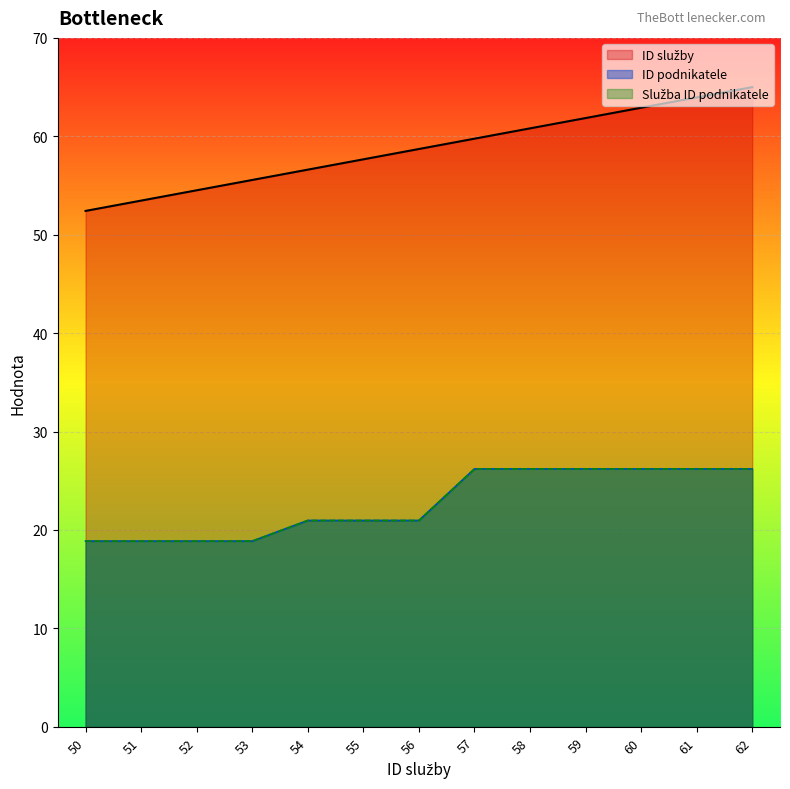

Reading left to right, list all the values displayed in this chart.

ID služby: 50=52.4	51=53.5	52=54.5	53=55.6	54=56.6	55=57.7	56=58.7	57=59.8	58=60.8	59=61.9	60=62.9	61=64.0	62=65.0
ID podnikatele: 50=18.9	51=18.9	52=18.9	53=18.9	54=21.0	55=21.0	56=21.0	57=26.2	58=26.2	59=26.2	60=26.2	61=26.2	62=26.2
Služba ID podnikatele: 50=18.9	51=18.9	52=18.9	53=18.9	54=21.0	55=21.0	56=21.0	57=26.2	58=26.2	59=26.2	60=26.2	61=26.2	62=26.2